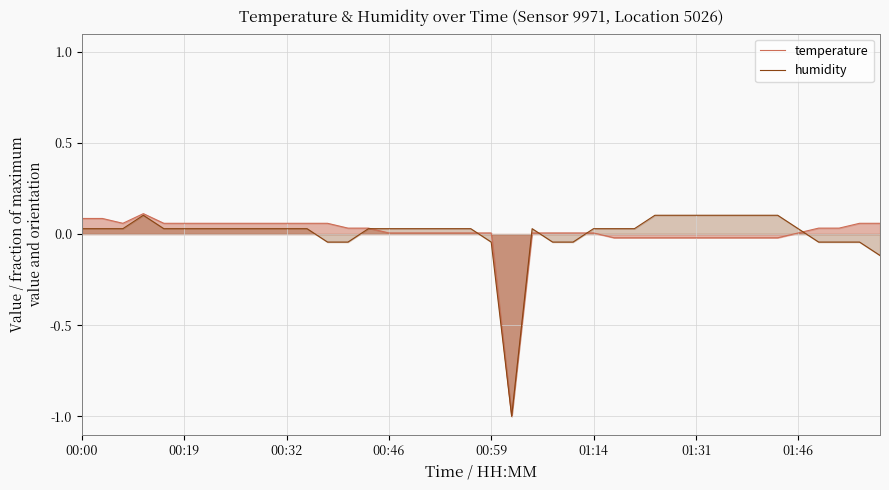

What position from the left is 17?

18